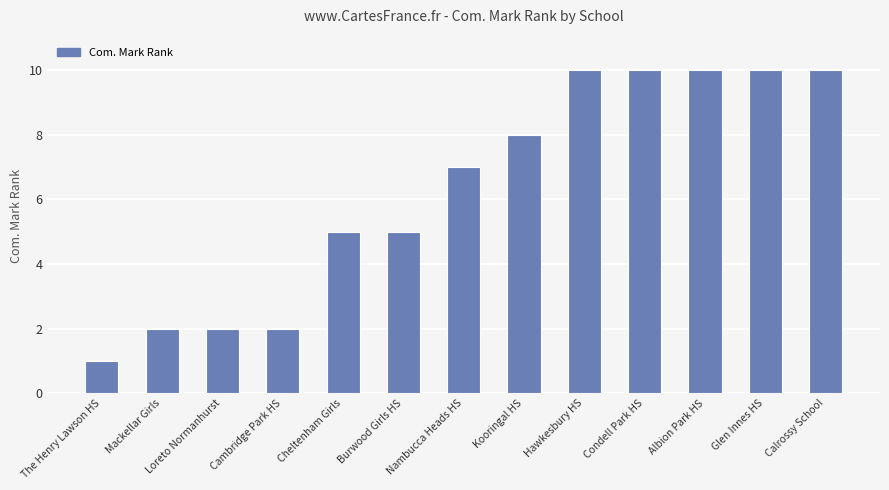

What is the maximum value shown in the chart?

10